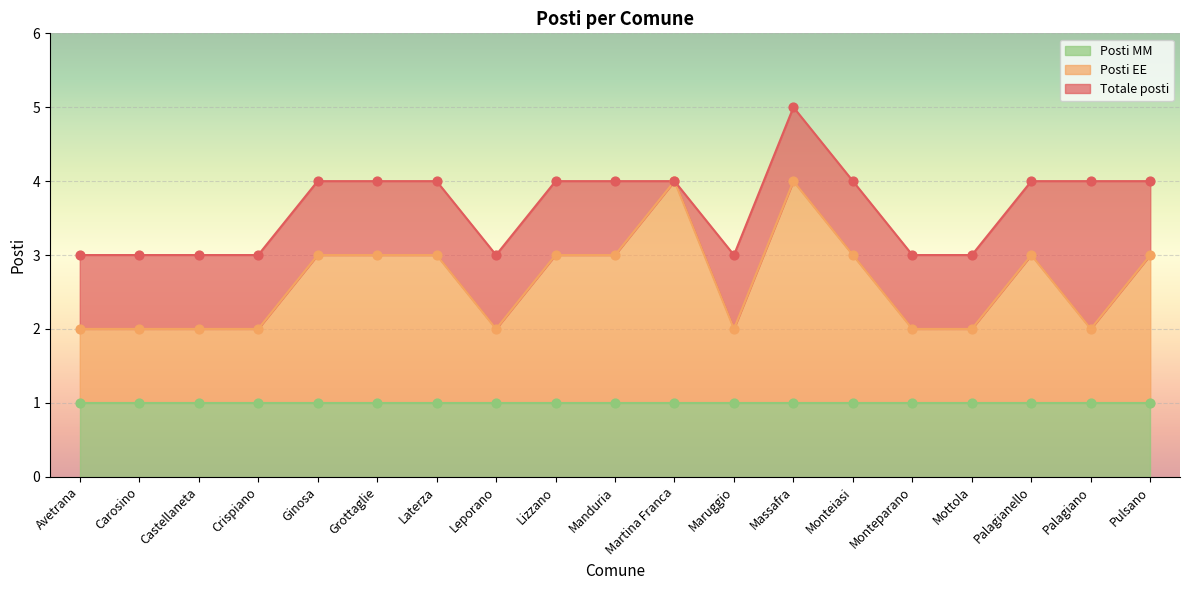

The Posti EE series shows 5 at Manduria. True or false?

False